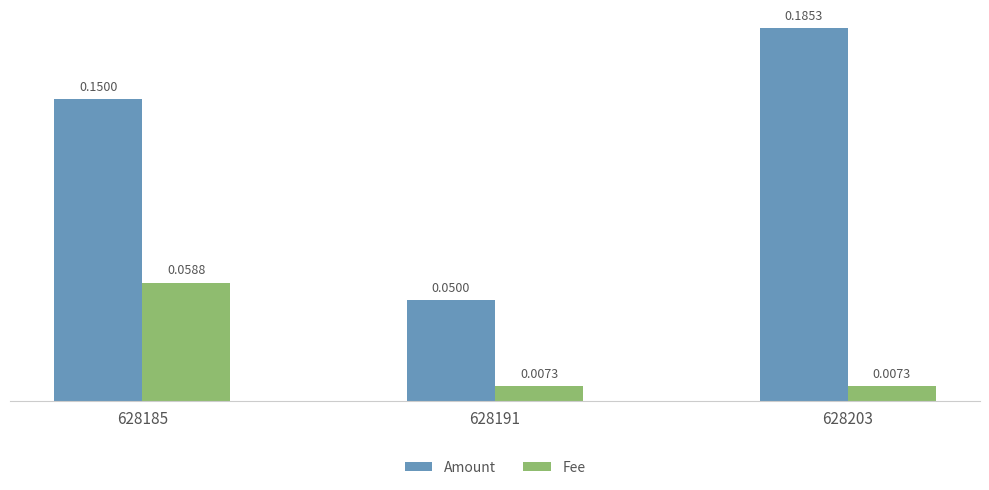

What is the sum of the Amount values at 628203 and 628185?

0.3